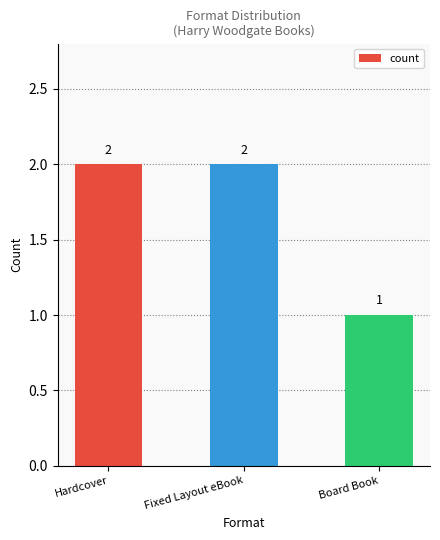

Reading left to right, what are all the values shown in this chart?

Hardcover=2	Fixed Layout eBook=2	Board Book=1